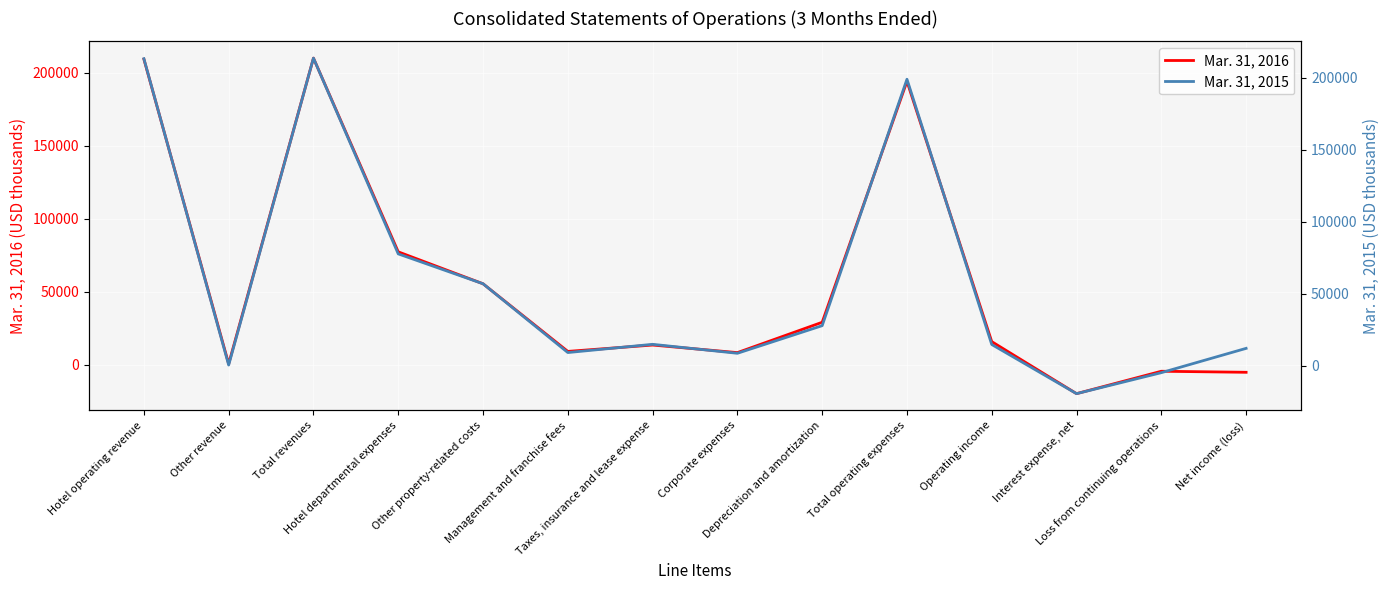

Where do Mar. 31, 2015 and Mar. 31, 2016 first cross each other?

Hotel operating revenue and Other revenue